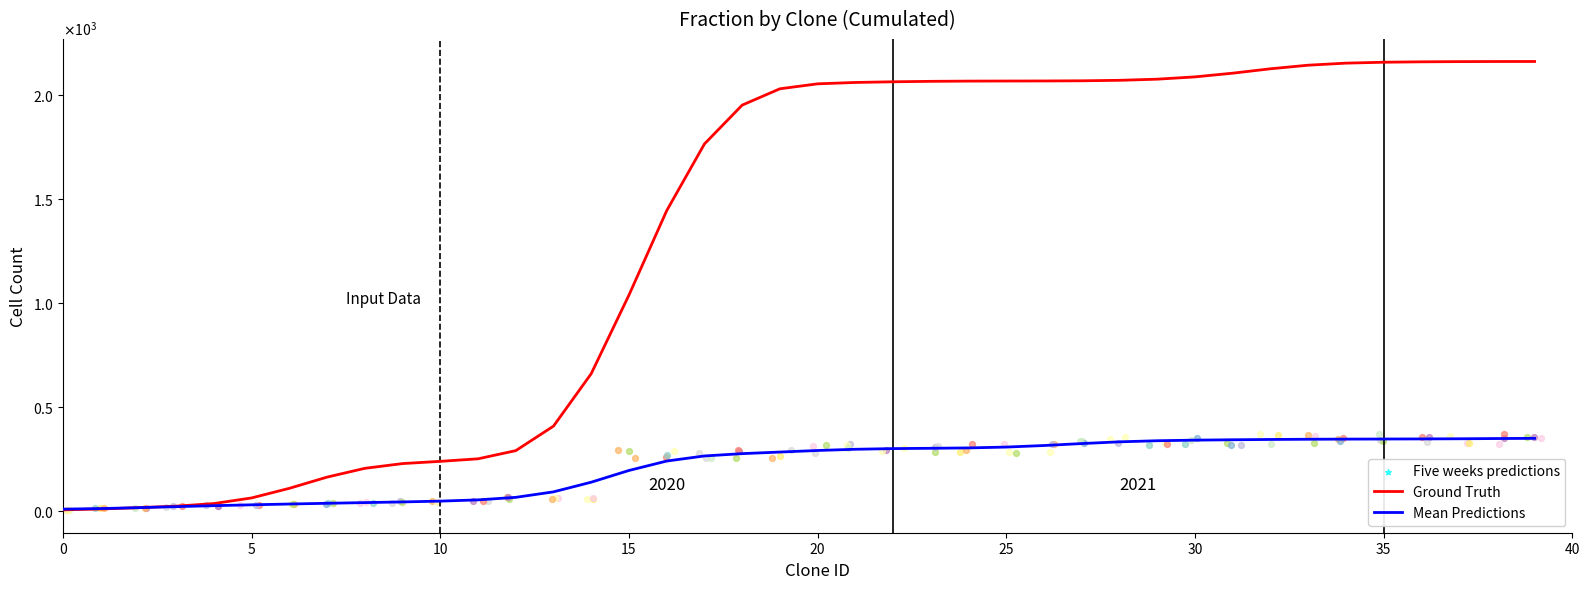

Is the value of Mean Predictions at 35 greater than the value of Ground Truth at 25?

No